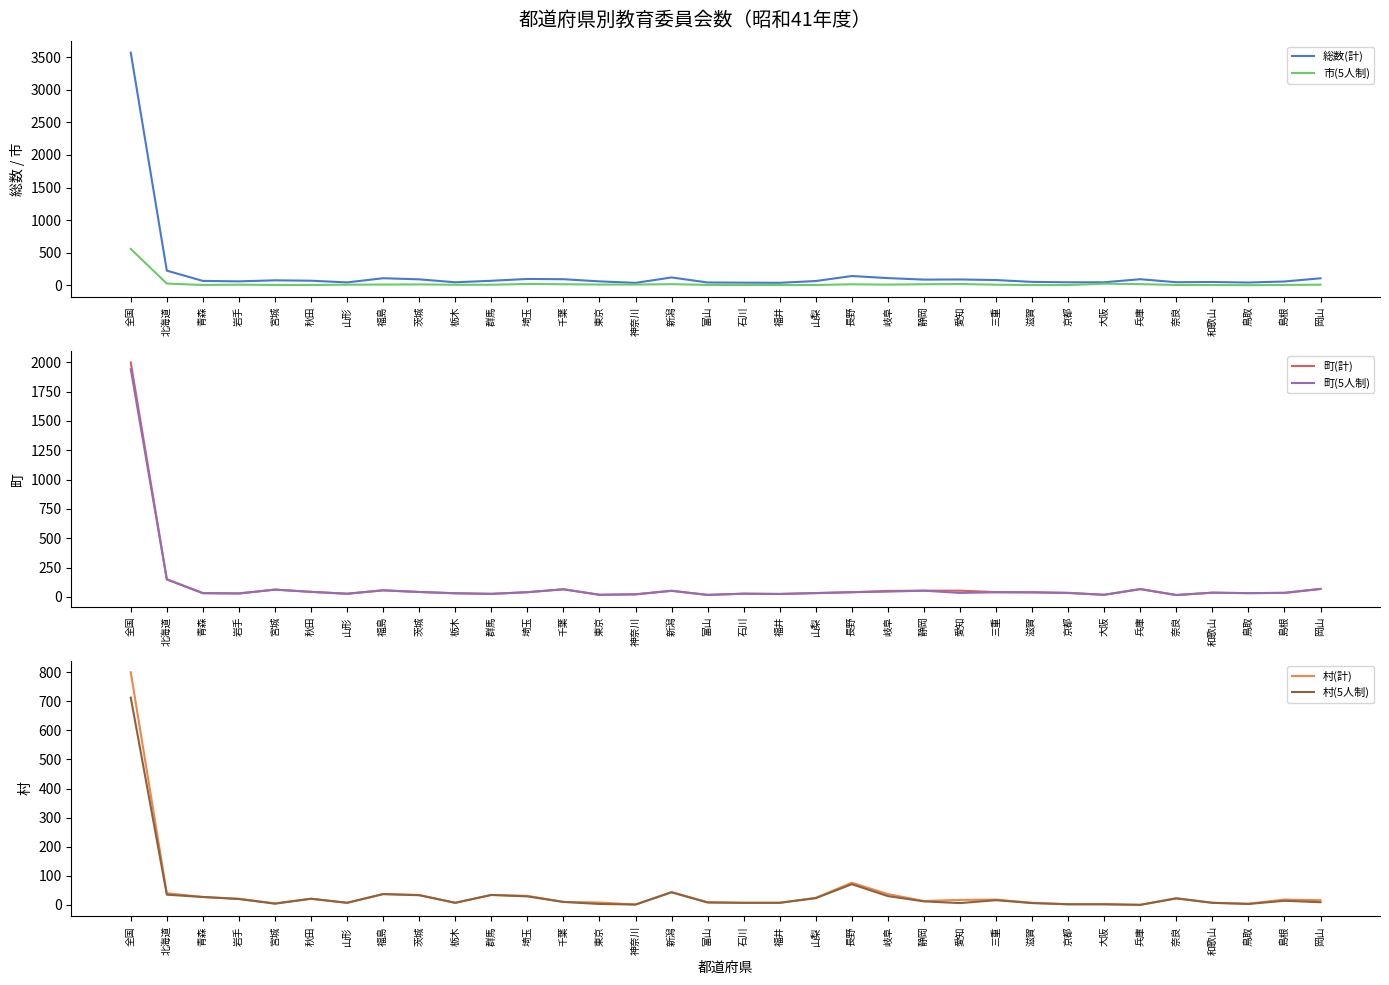

Rank the categories by 市(5人制) value from highest to lowest.

全国, 北海道, 大阪, 埼玉, 愛知, 新潟, 兵庫, 千葉, 静岡, 長野, 茨城, 福島, 東京, 神奈川, 岐阜, 岩手, 山形, 三重, 岡山, 栃木, 群馬, 富山, 青森, 宮城, 秋田, 奈良, 島根, 石川, 福井, 山梨, 京都, 和歌山, 滋賀, 鳥取